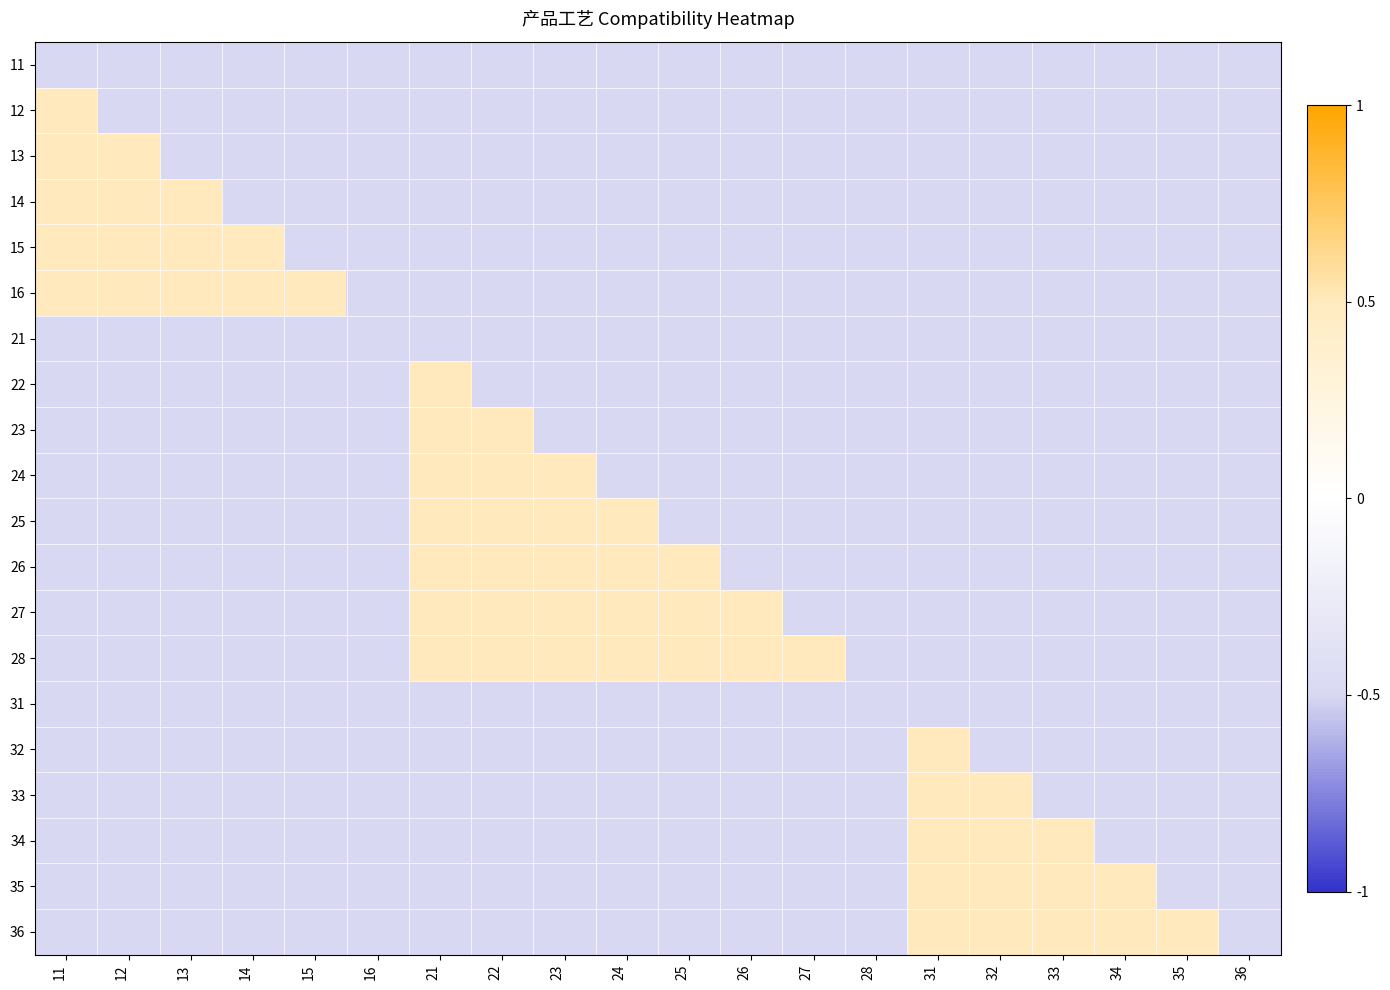

Rank the series by their maximum value, from lowest to highest.

11, 21, 31, 12, 13, 14, 15, 16, 22, 23, 24, 25, 26, 27, 28, 32, 33, 34, 35, 36